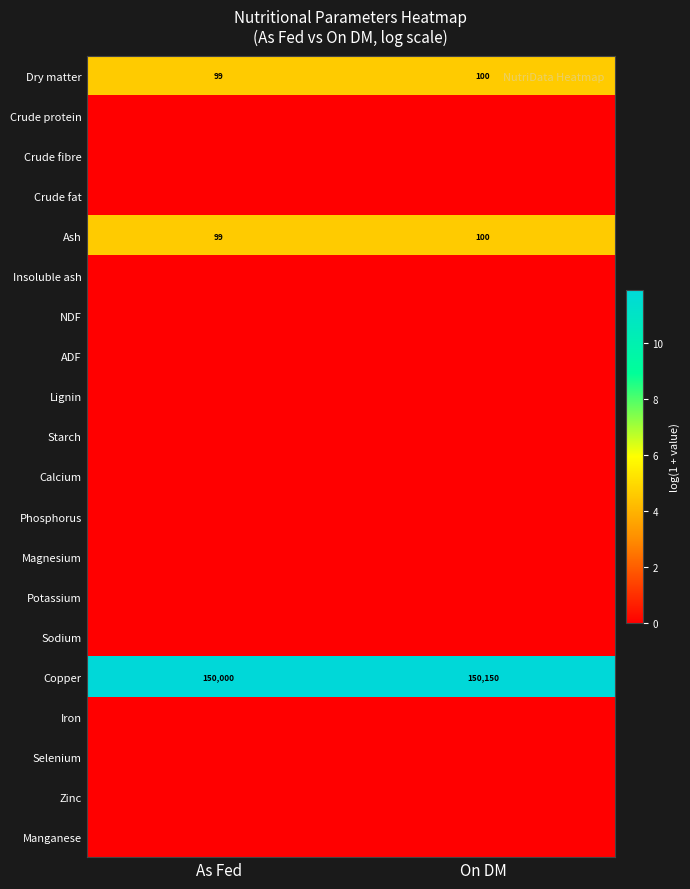

Where is Copper nearest to the value 150075?

As Fed